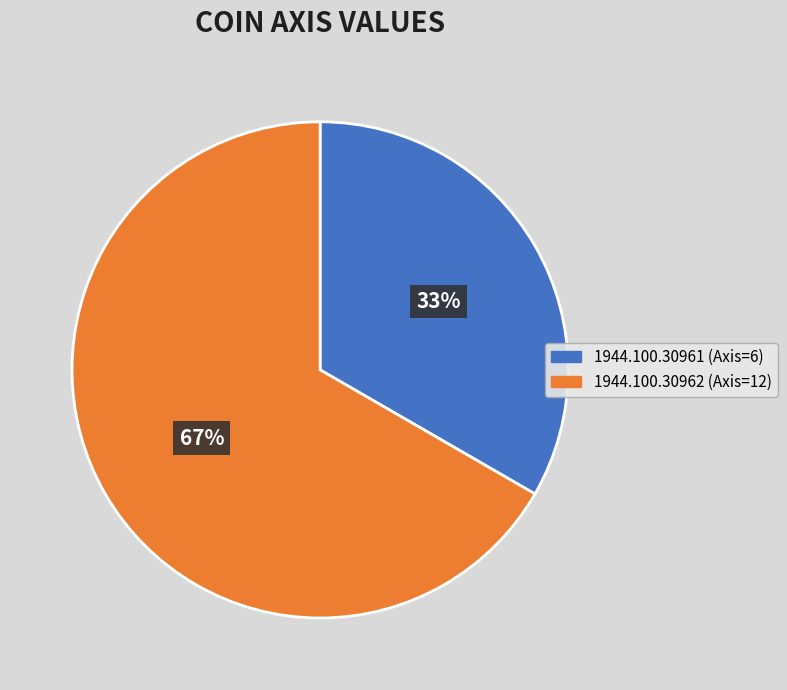

Is it true that 1944.100.30961 (Axis=6) is 33% of the pie?

True